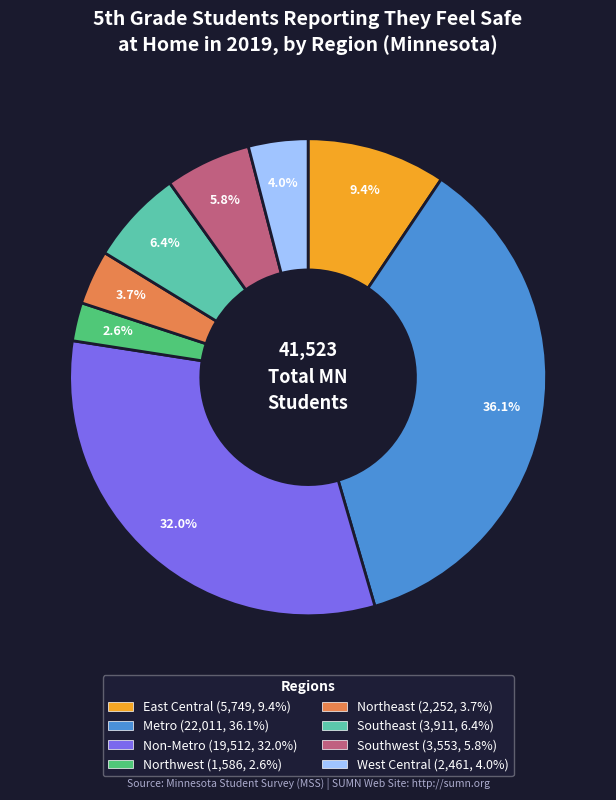

Which slice is the largest?

Metro